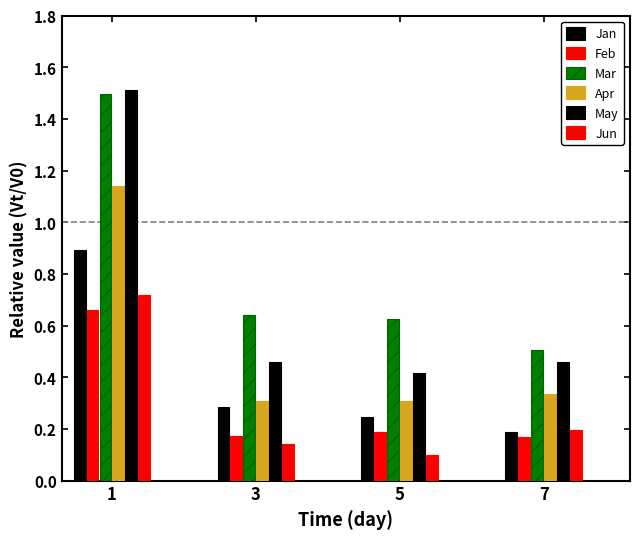

What is the spread (max minus min) of values at 1?

0.9